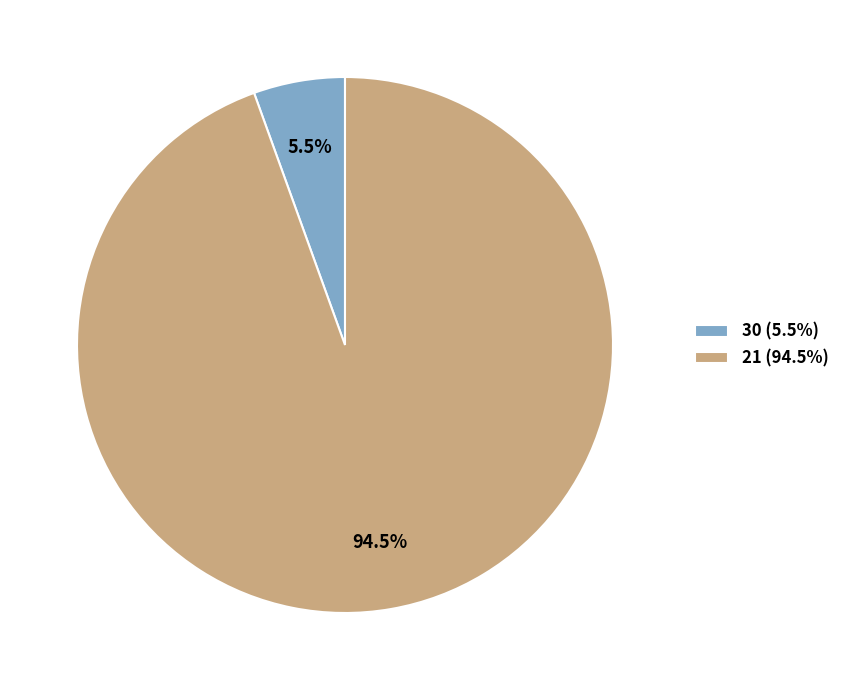

Is it true that 21 is 99% of the pie?

False